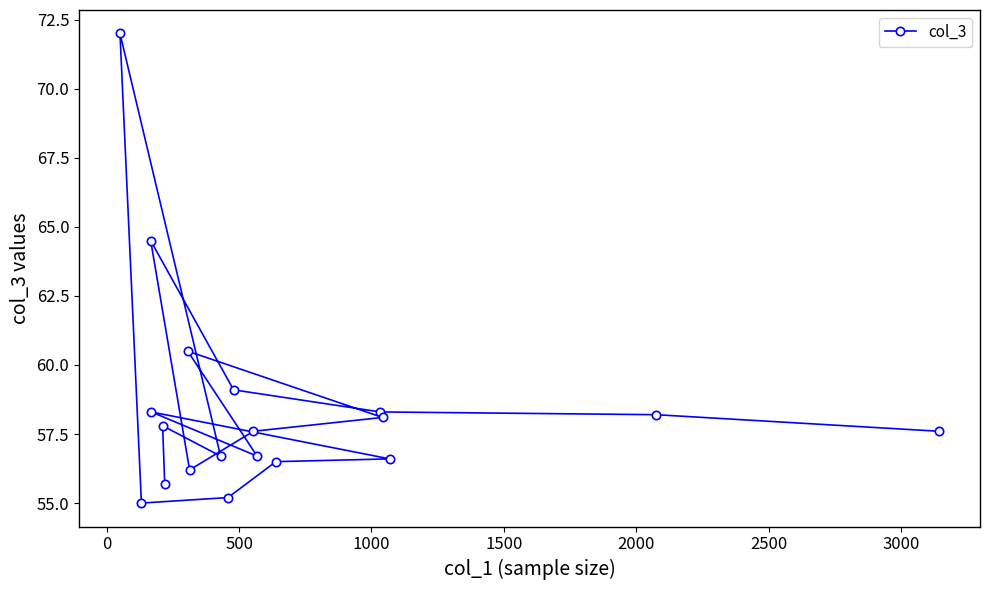

What is the value of the 17th point from the left?

56.6